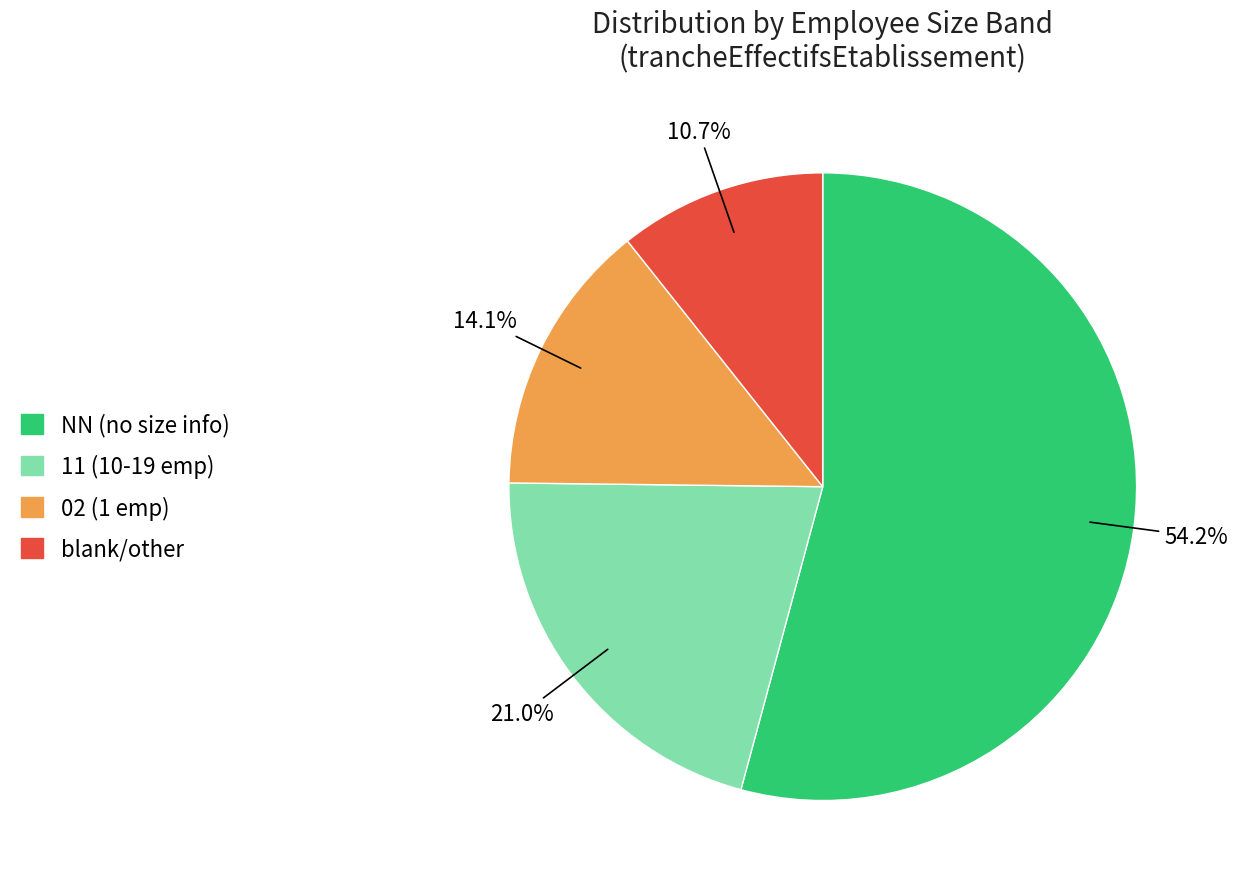

Is there a majority slice in this chart?

Yes